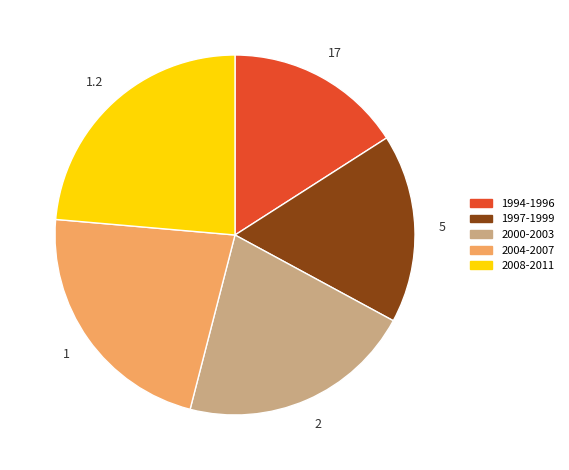

Between 1997-1999 and 2008-2011, which is larger?

2008-2011